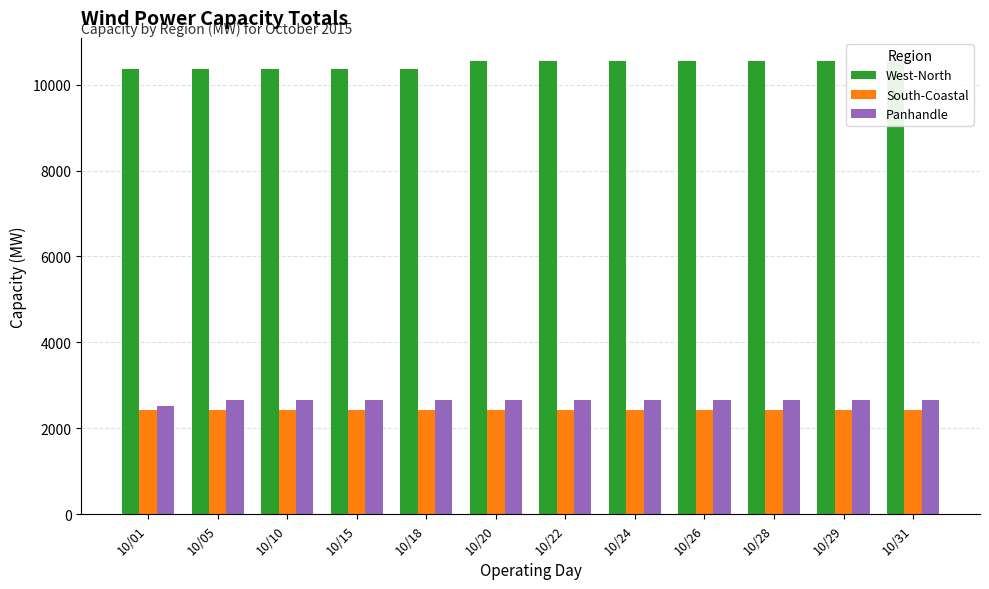

What is the sum of all West-North values?

125688